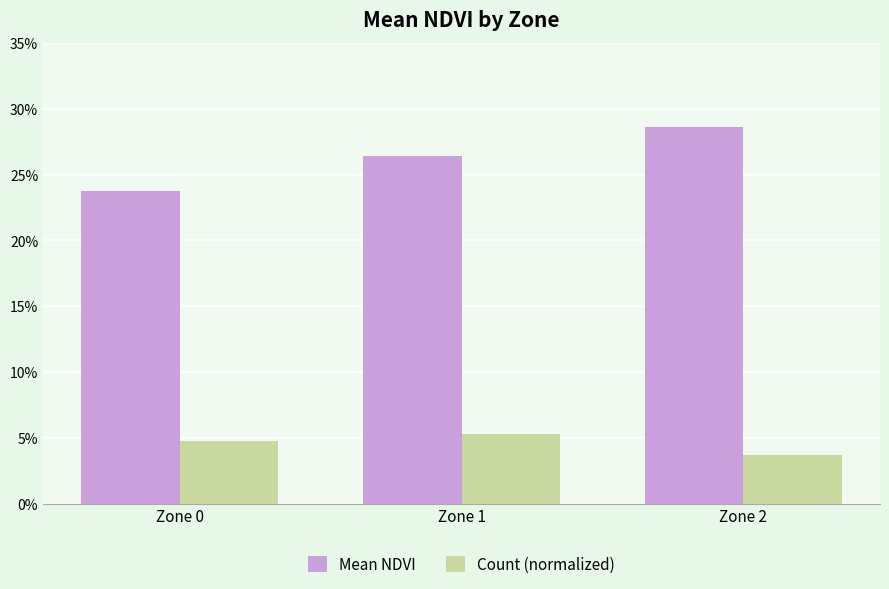

Between Zone 0 and Zone 1, which series saw the biggest shift?

Mean NDVI